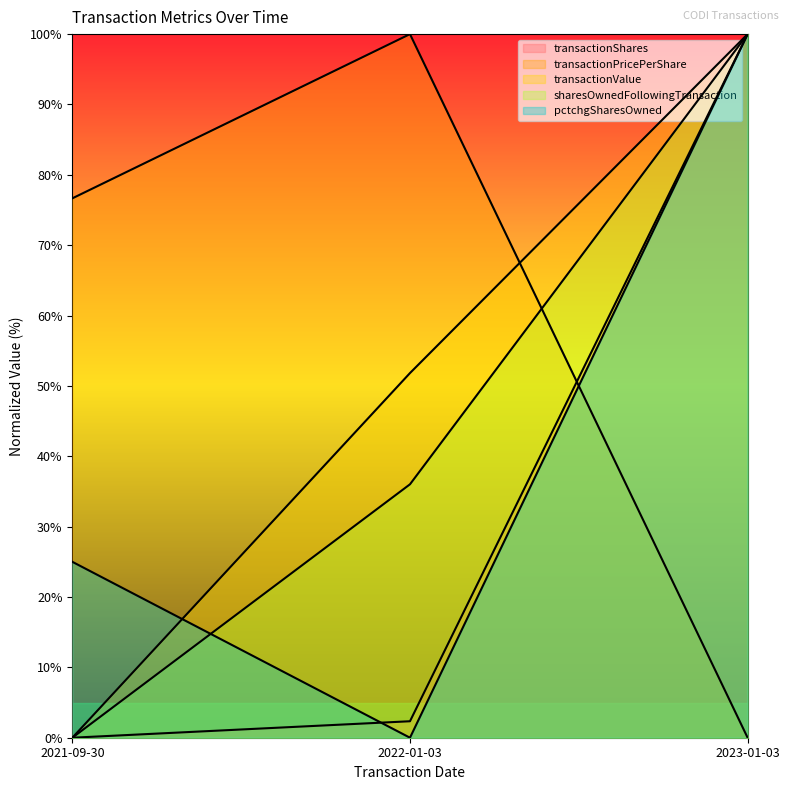

How many lines are shown in the chart?

5